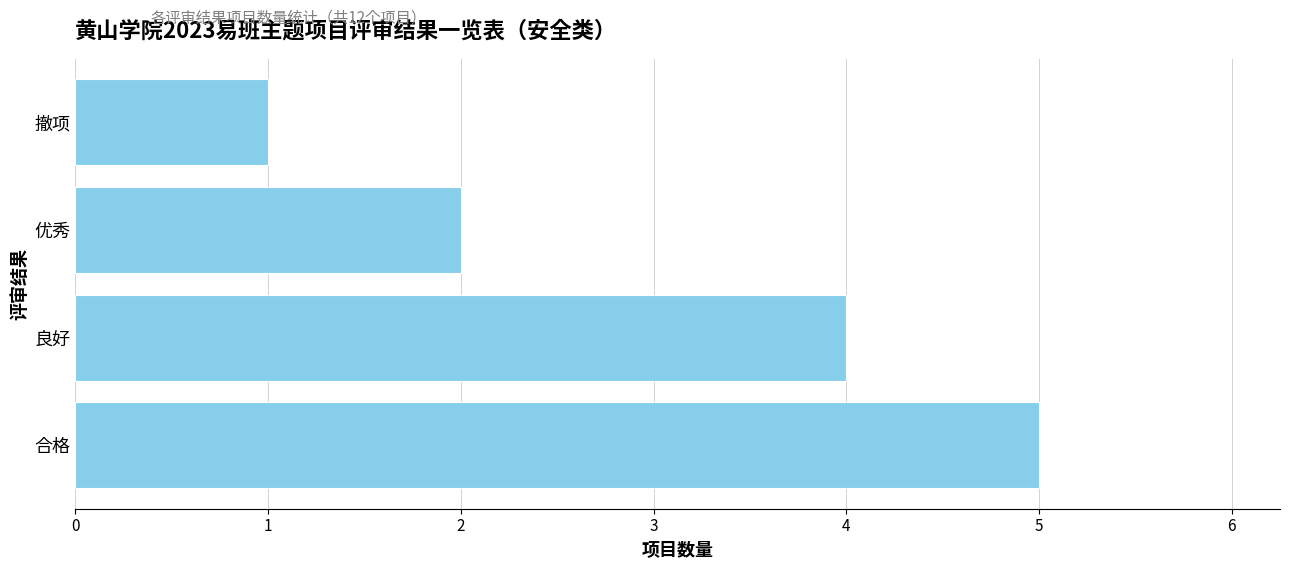

What is the smallest value displayed?

1